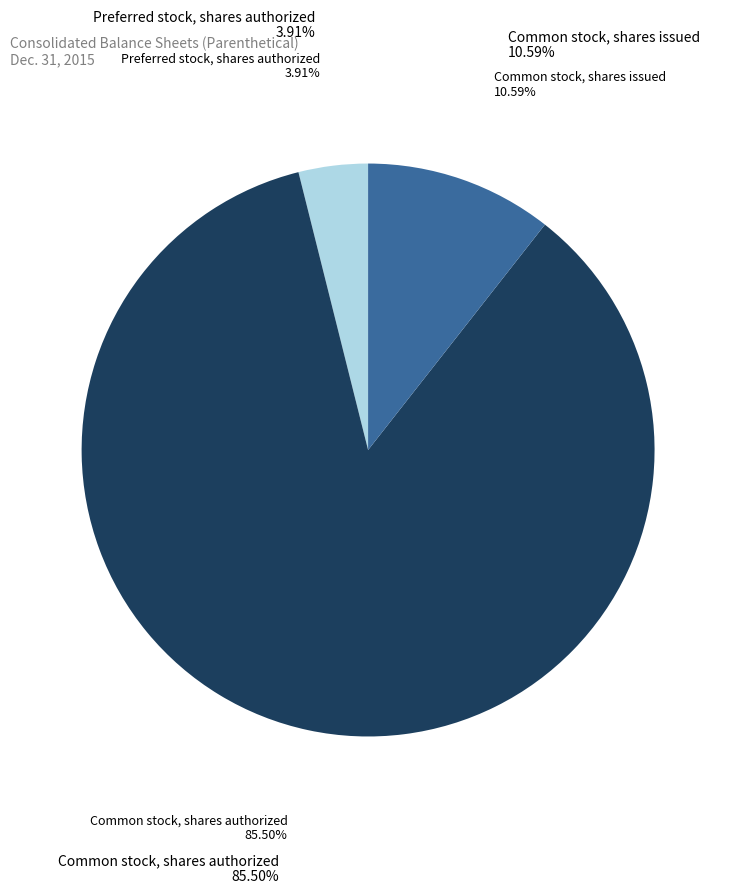

Which category has the biggest portion of the pie?

Common stock, shares authorized